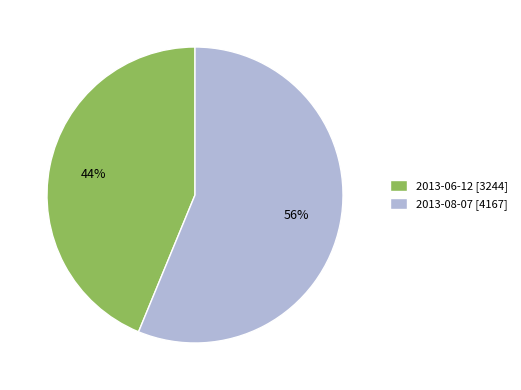

To the nearest percent, what is the combined percentage of 2013-08-07 and 2013-06-12?

100%